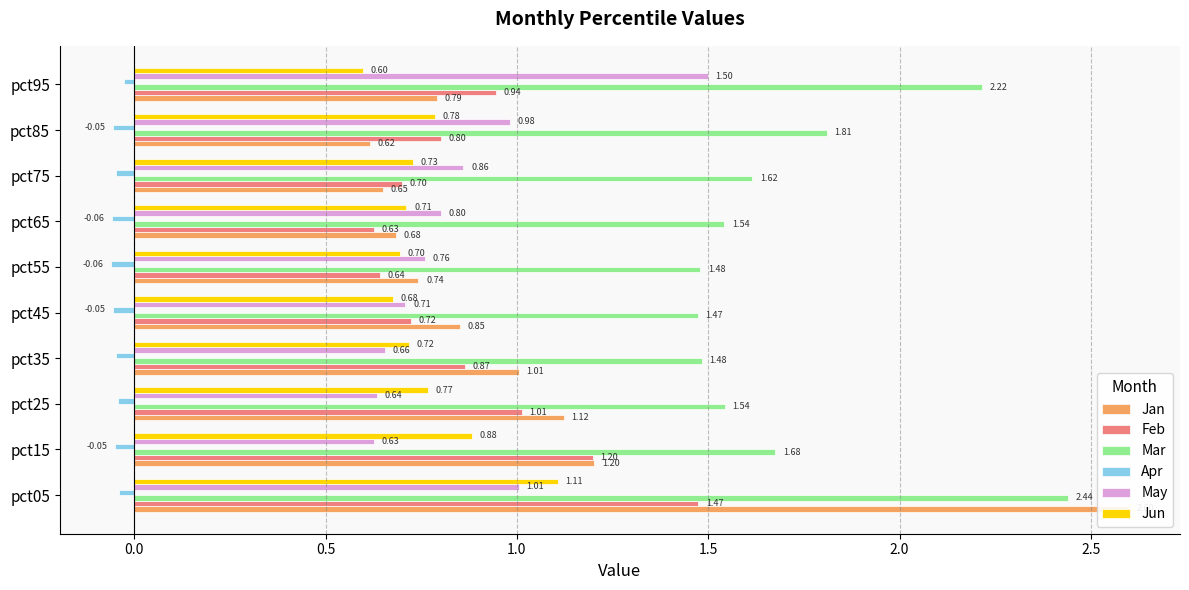

What is the value of the Feb bar at the 7th from the left?

0.6